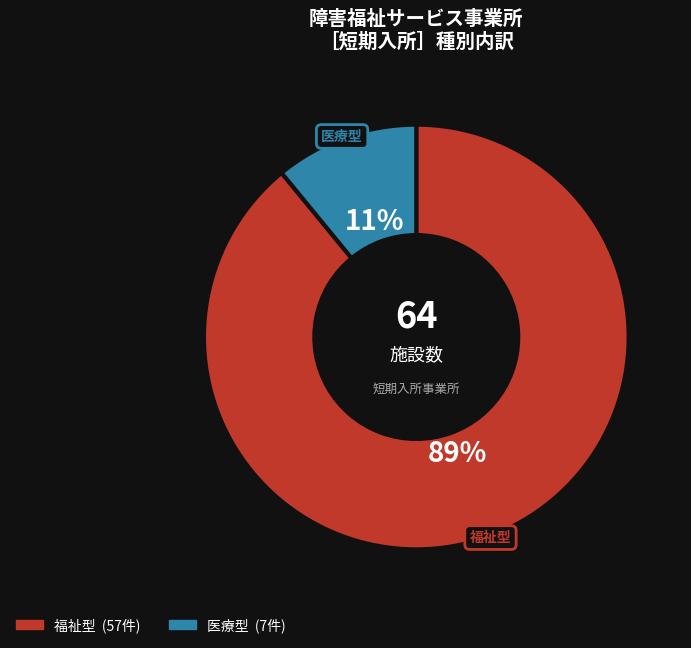

What percentage is the 医療型 slice, to the nearest percent?

11%